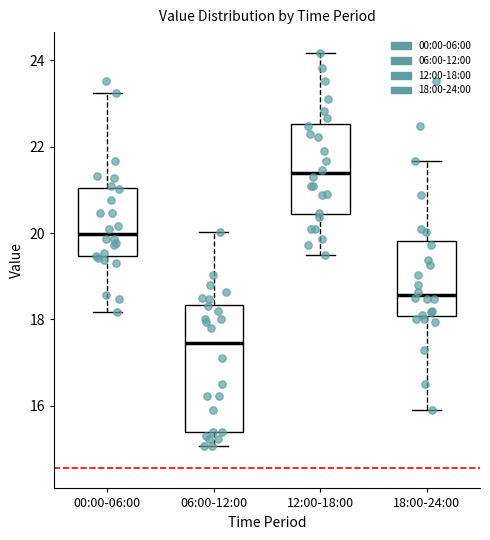

Reading left to right, transcribe this box plot: for each box, give where its median line is, the range the box spans, and where its two whiskers end, as read against the y-axis. The values are not printed on the chart, so give them approximately, as read against the axis.

00:00-06:00: median 20.0, box 19.4 to 21.0, whiskers 18.2 to 23.2
06:00-12:00: median 17.4, box 15.4 to 18.4, whiskers 15.0 to 20.0
12:00-18:00: median 21.4, box 20.4 to 22.6, whiskers 19.6 to 24.2
18:00-24:00: median 18.6, box 18.0 to 19.8, whiskers 16.0 to 21.6